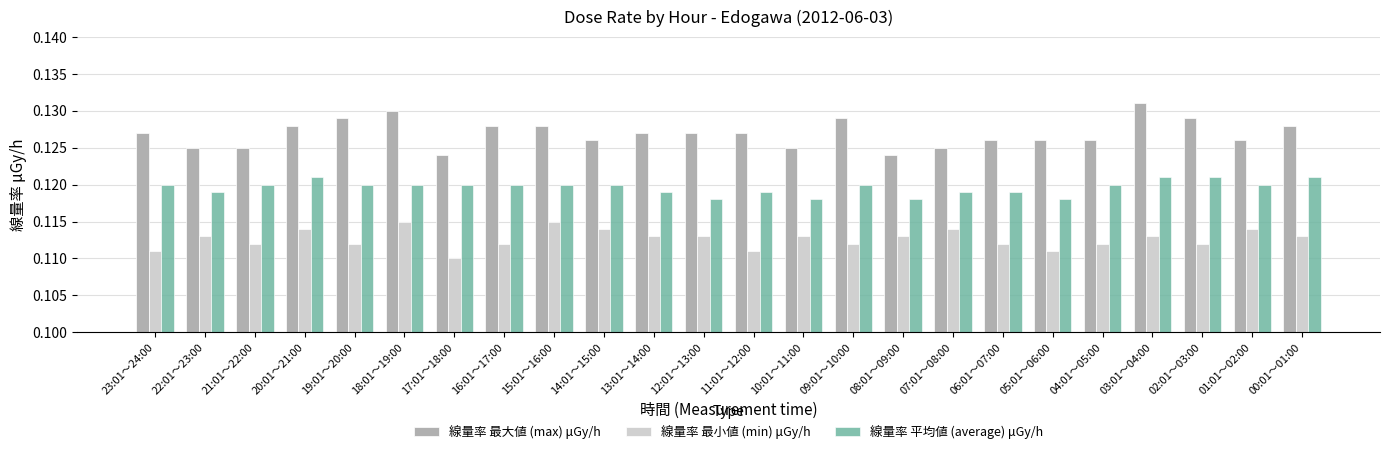

What is the sum of all 線量率 平均値 (average) μGy/h values?

2.9